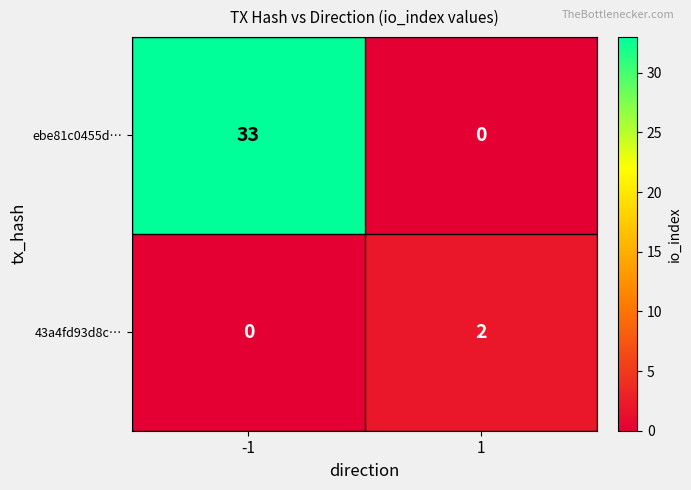

What is the total value across all series at -1?

33